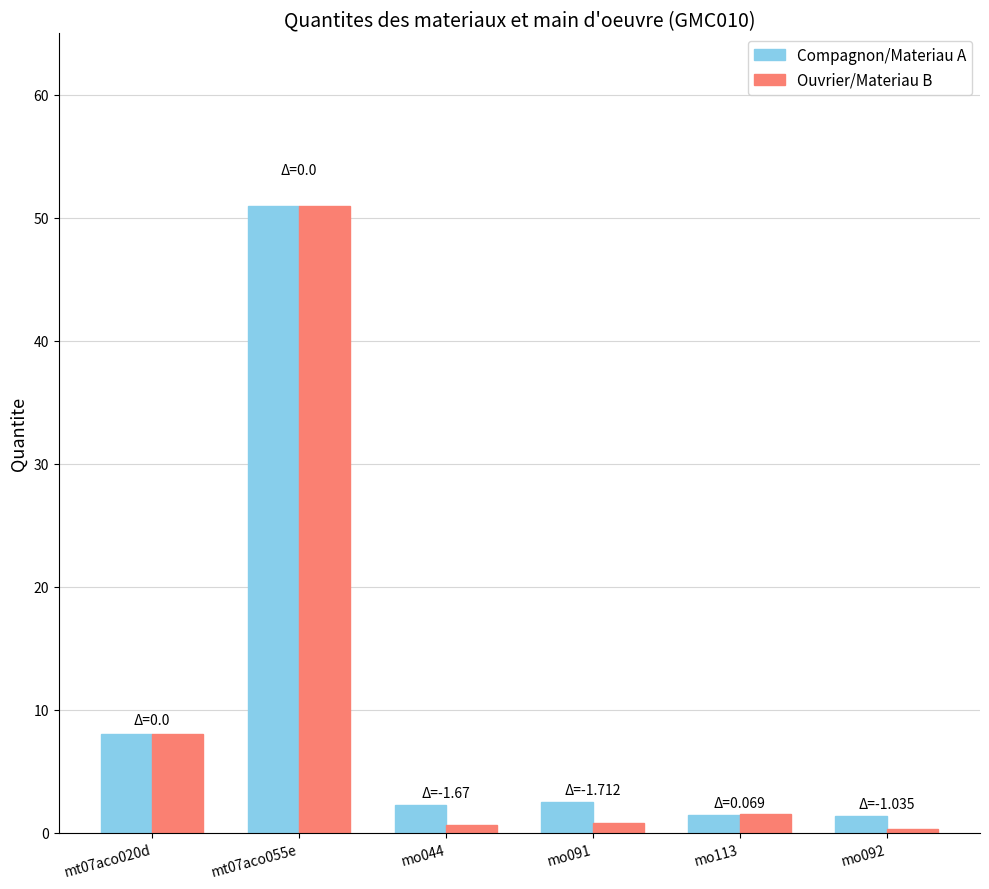

What is the difference between the second highest and minimum values in the Ouvrier/Materiau B series?

7.7